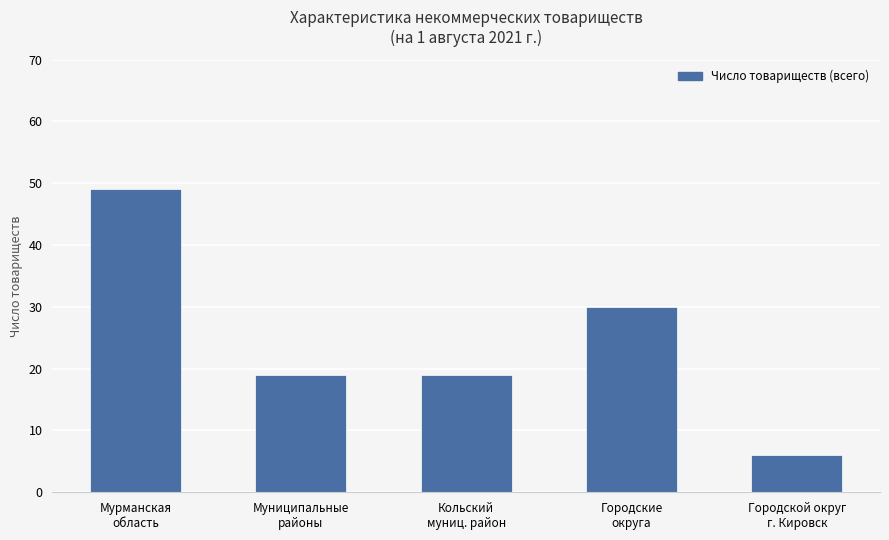

Is it true that the value at Мурманская
область is 49?

True